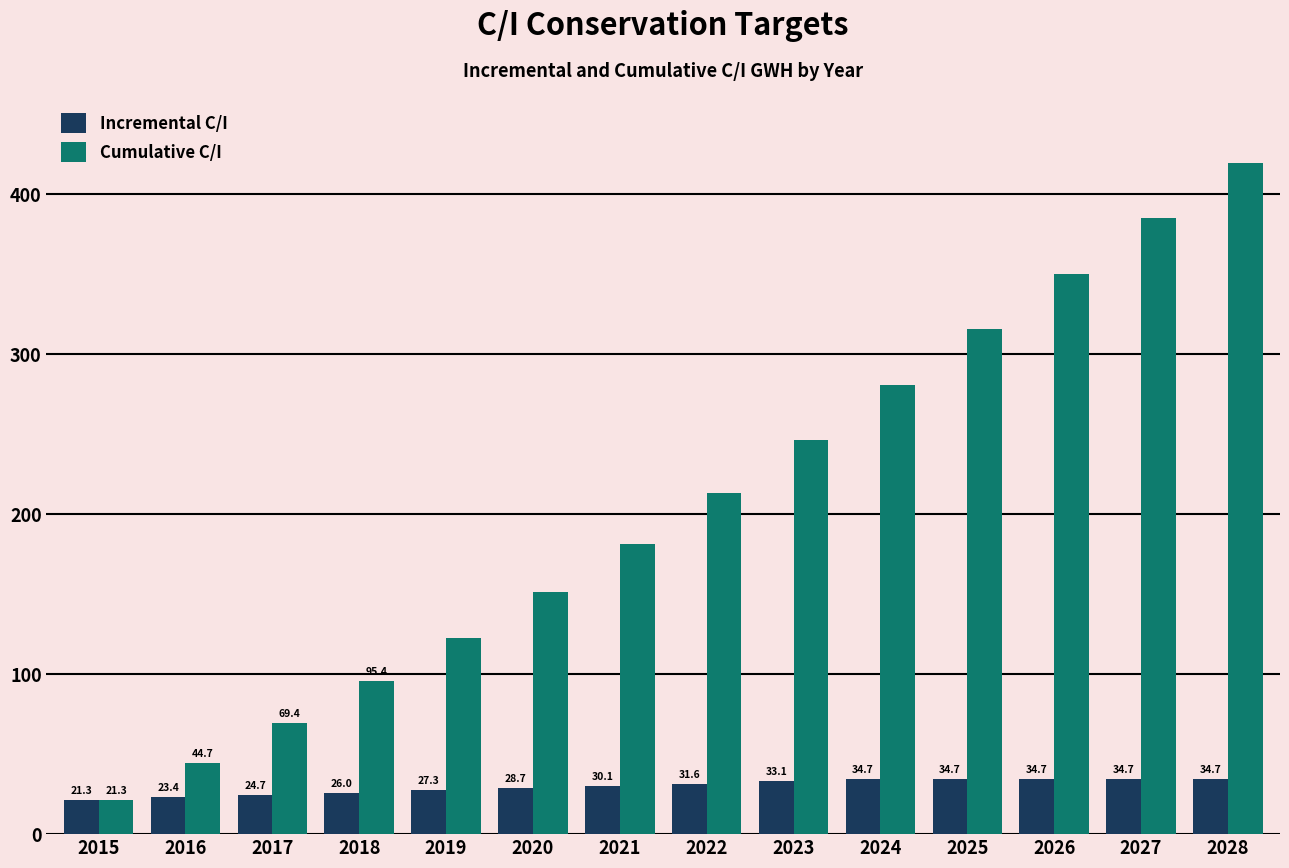

What is the difference between the second highest and second lowest values in the Incremental C/I series?

11.3